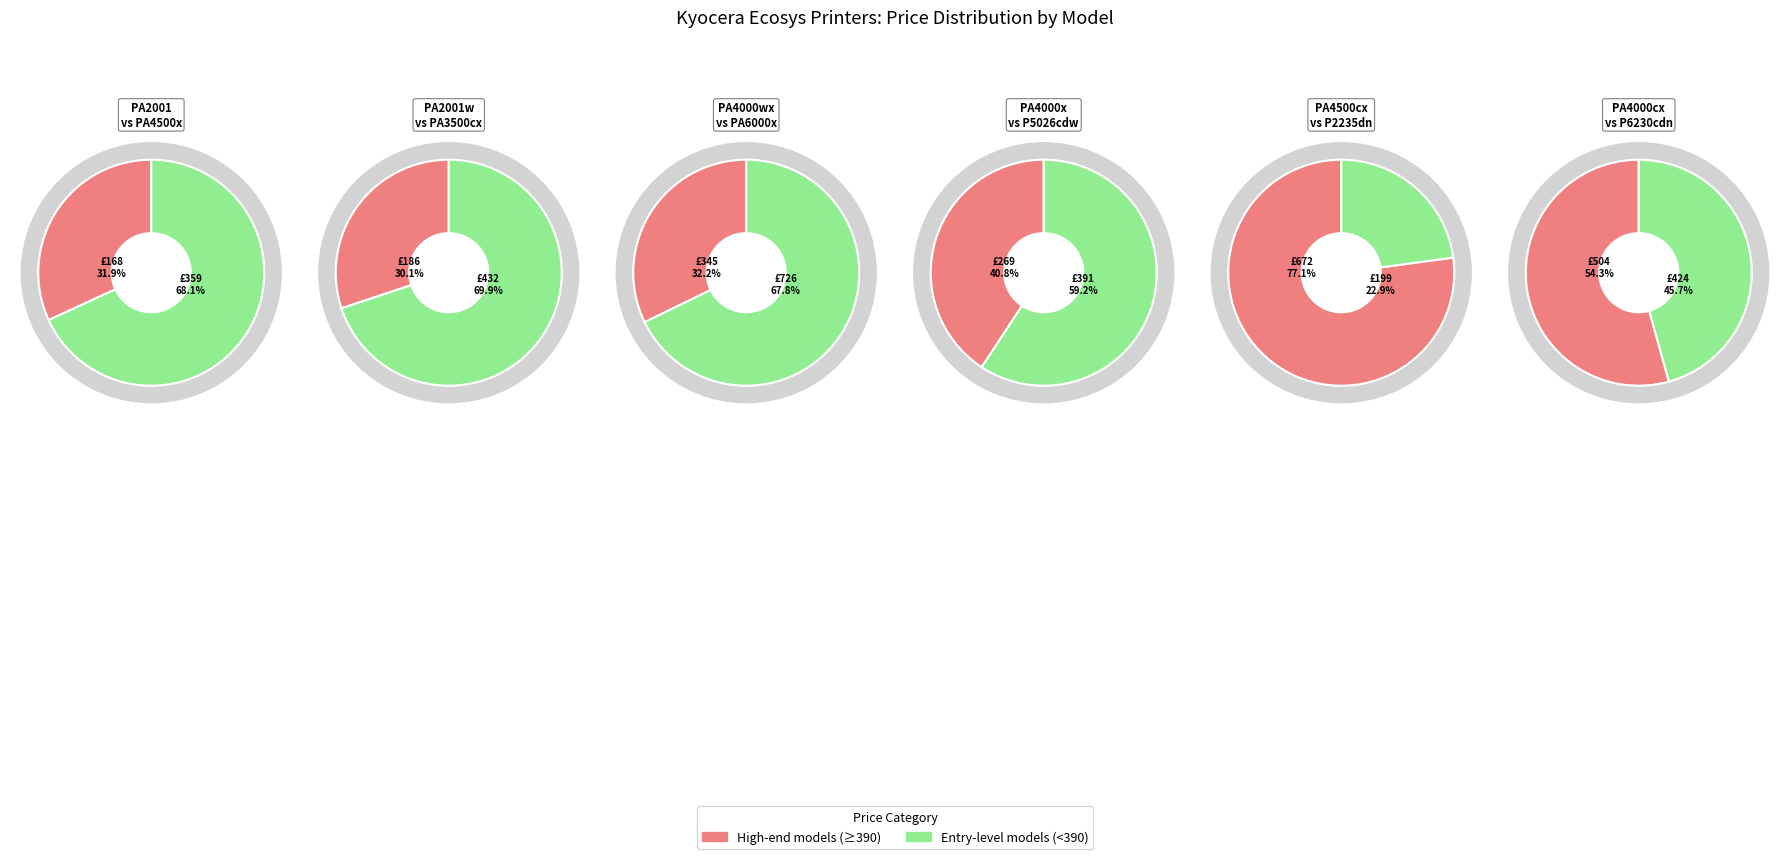

How many segments does this pie chart have?

12